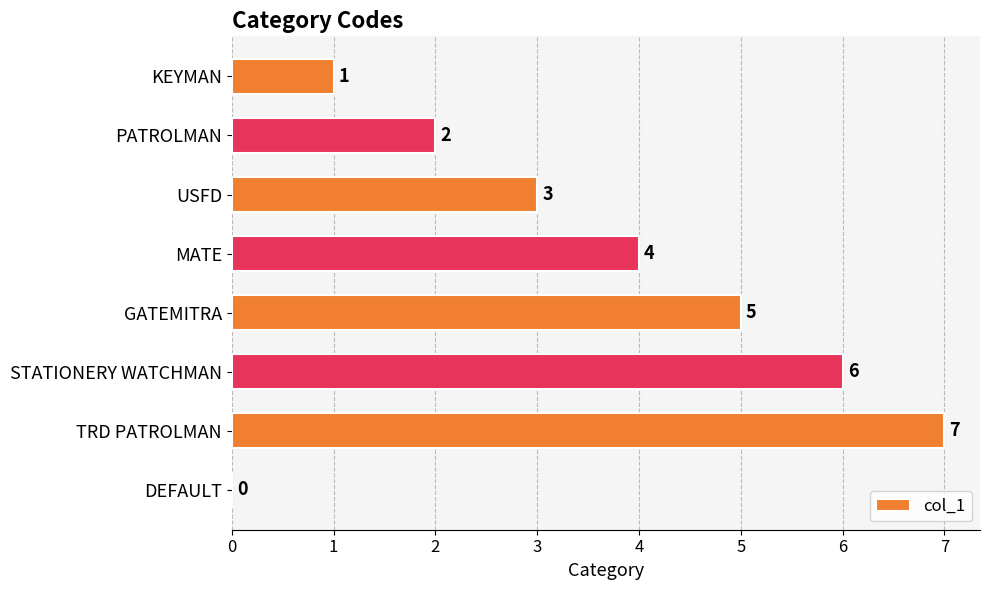

What is the greatest value displayed?

7